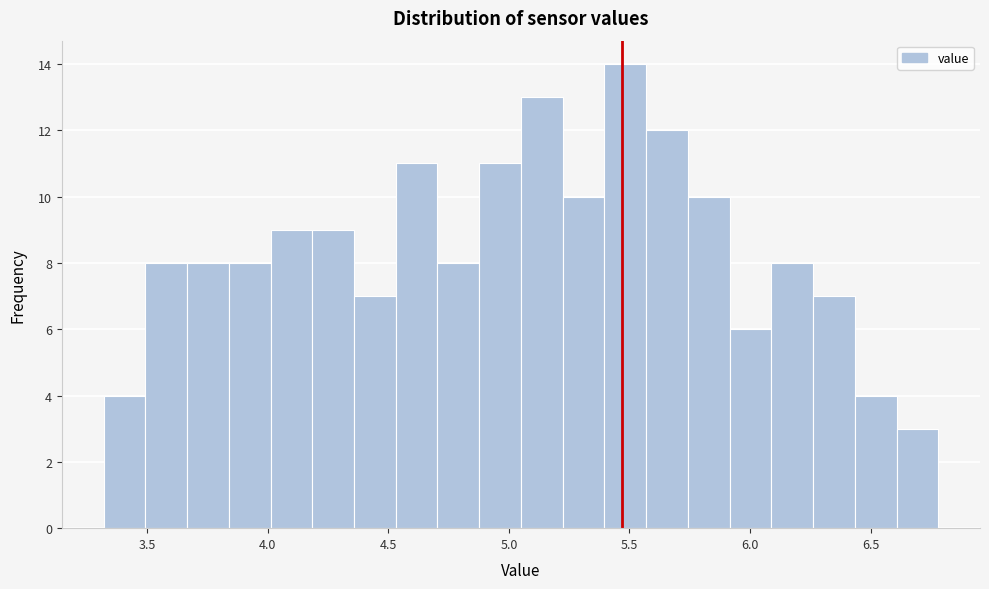

Around what value on the x-axis is the tallest bar? Give the approximate position of its centre, as read against the axis.

5.50